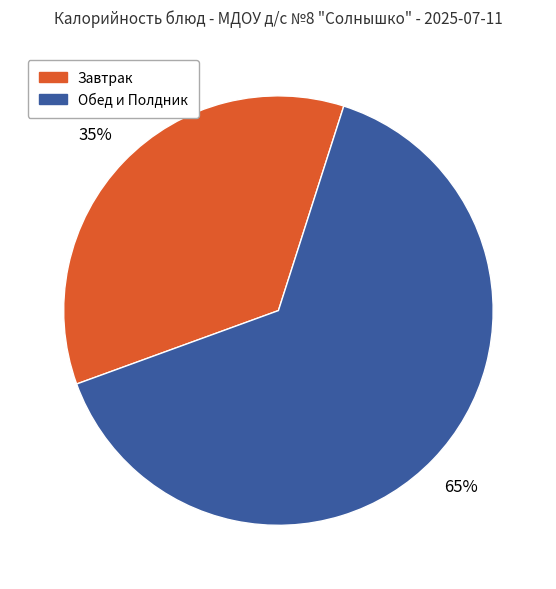

To the nearest percent, what is the average slice percentage?

50%